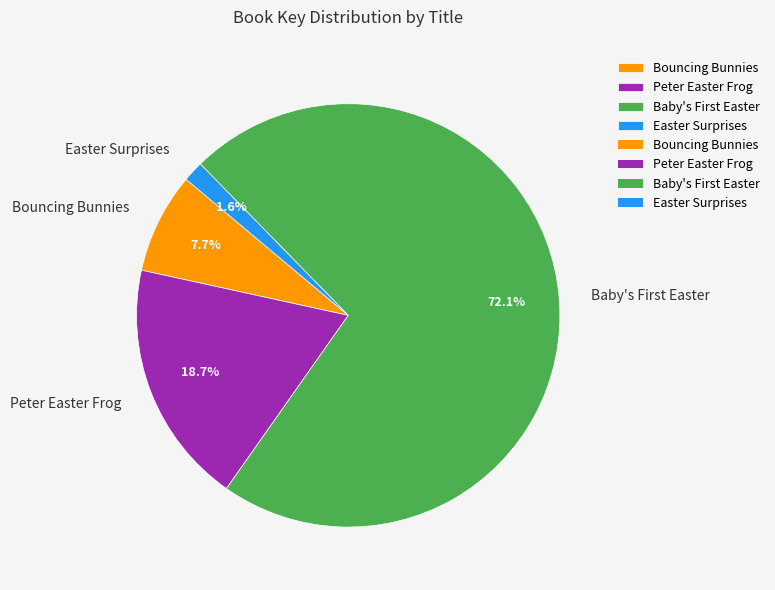

Between Easter Surprises and Bouncing Bunnies, which is larger?

Bouncing Bunnies